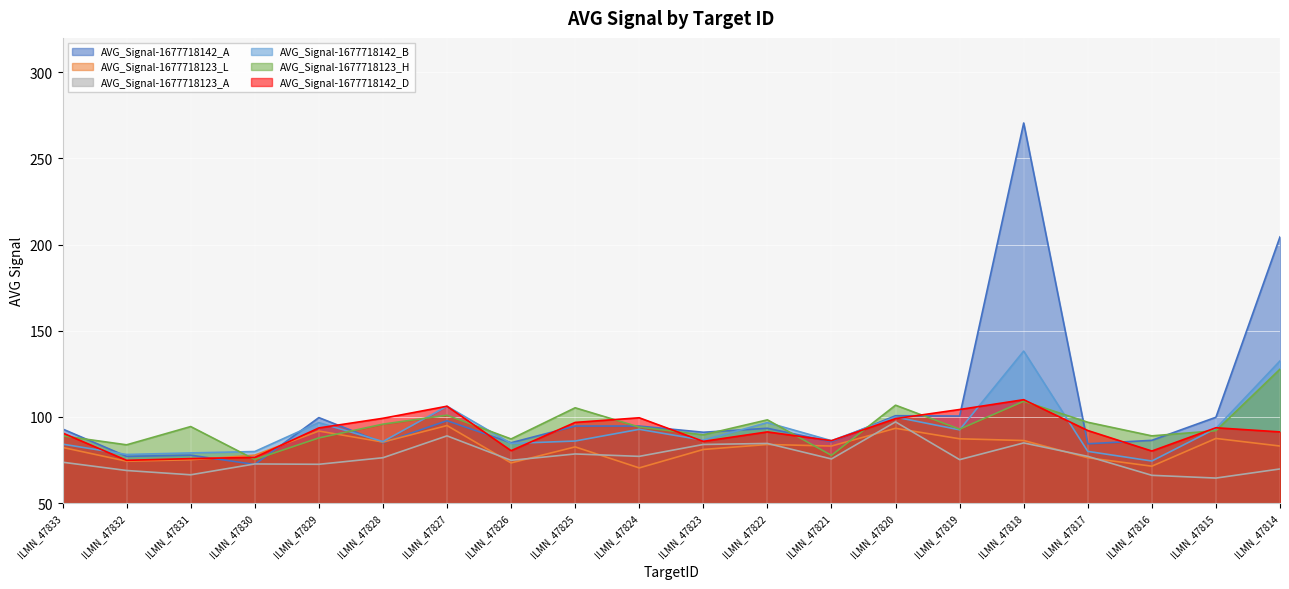

Which category has the highest value in the AVG_Signal-1677718123_L series?

ILMN_47827